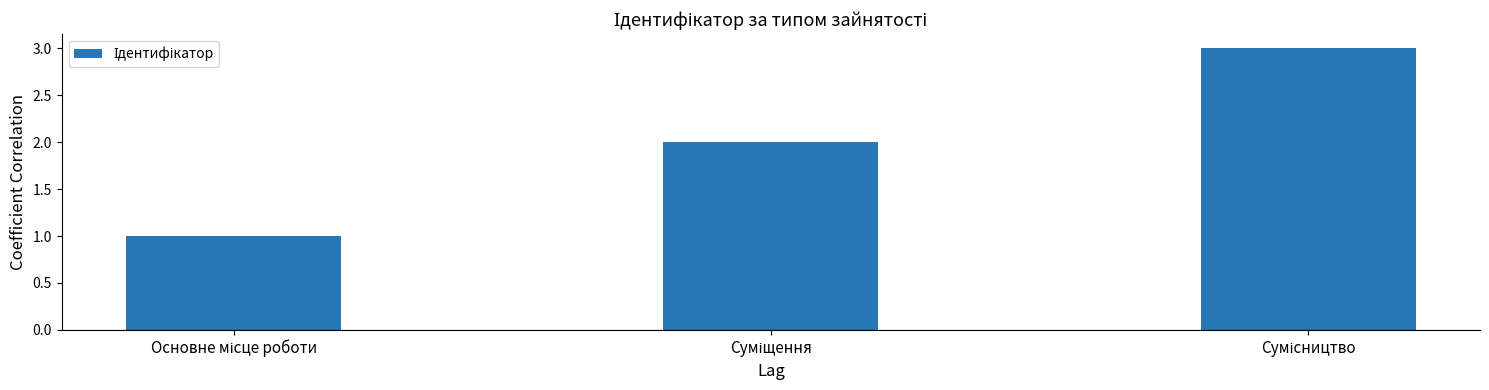

What is the greatest value displayed?

3